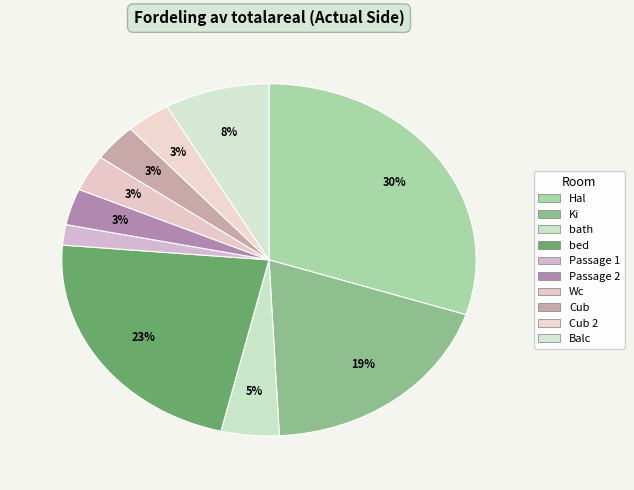

Is there any slice that represents more than half of the pie?

No